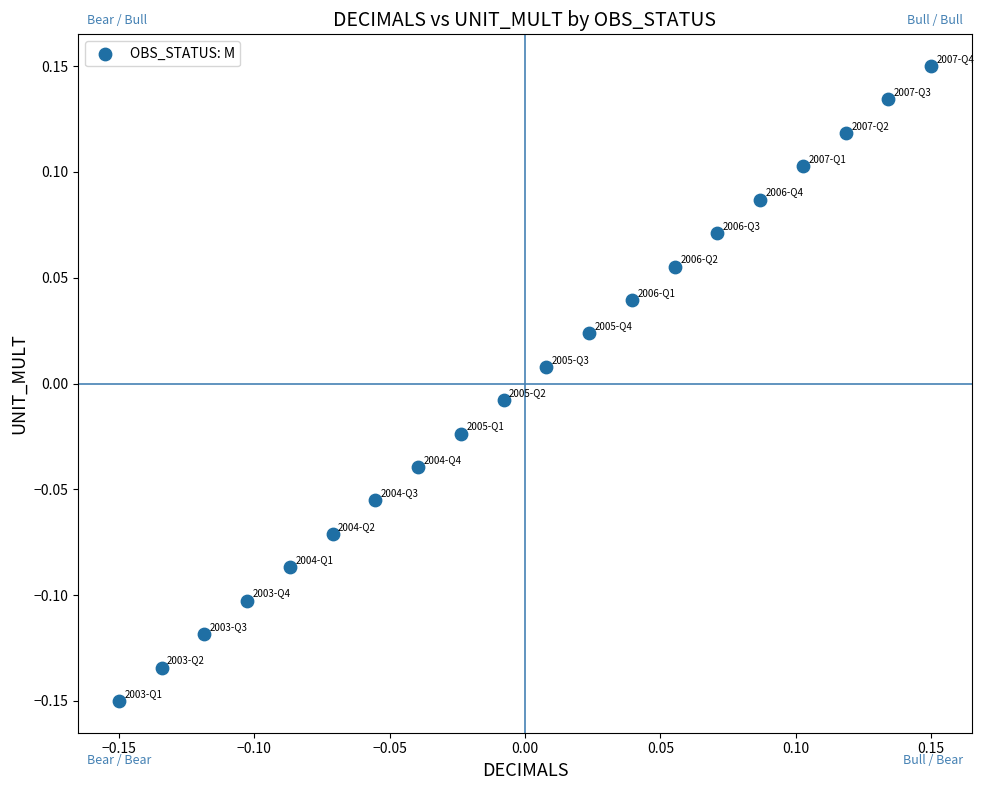

What is the range of Y values (max minus min)?

0.3